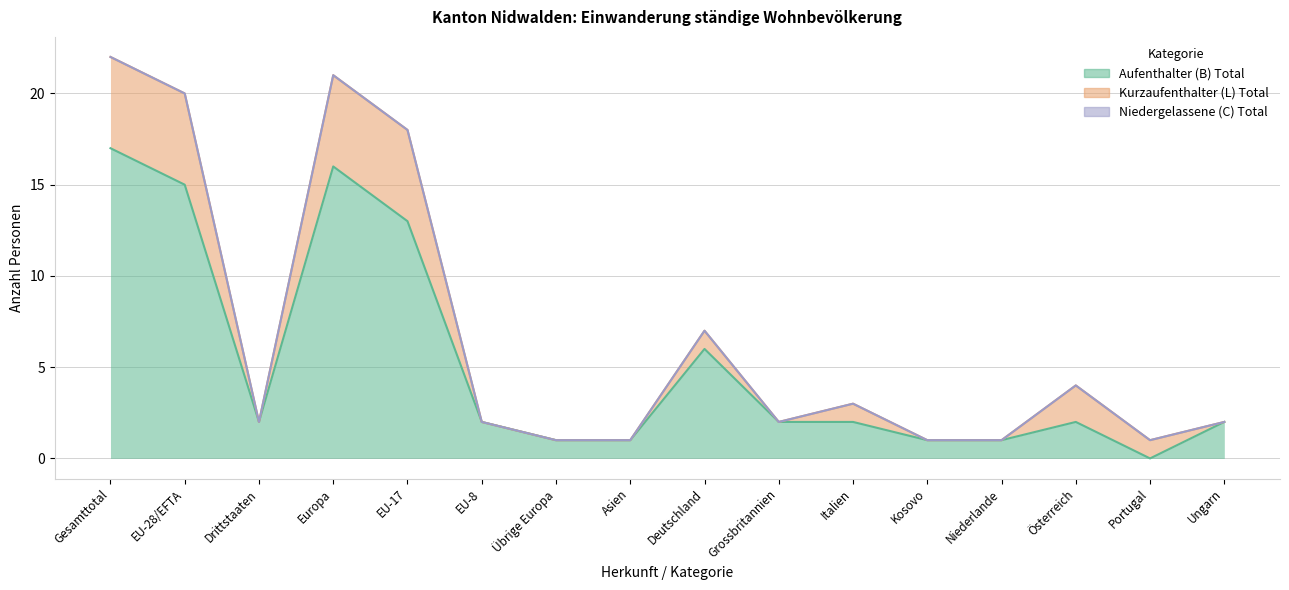

At which category does the chart reach its peak across all series?

Gesamttotal